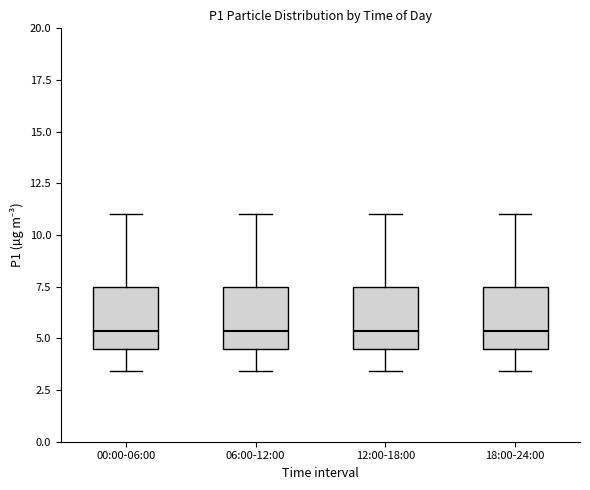

Reading left to right, transcribe this box plot: for each box, give where its median line is, the range the box spans, and where its two whiskers end, as read against the y-axis. The values are not printed on the chart, so give them approximately, as read against the axis.

00:00-06:00: median 5.5, box 4.5 to 7.5, whiskers 3.5 to 11.0
06:00-12:00: median 5.5, box 4.5 to 7.5, whiskers 3.5 to 11.0
12:00-18:00: median 5.5, box 4.5 to 7.5, whiskers 3.5 to 11.0
18:00-24:00: median 5.5, box 4.5 to 7.5, whiskers 3.5 to 11.0